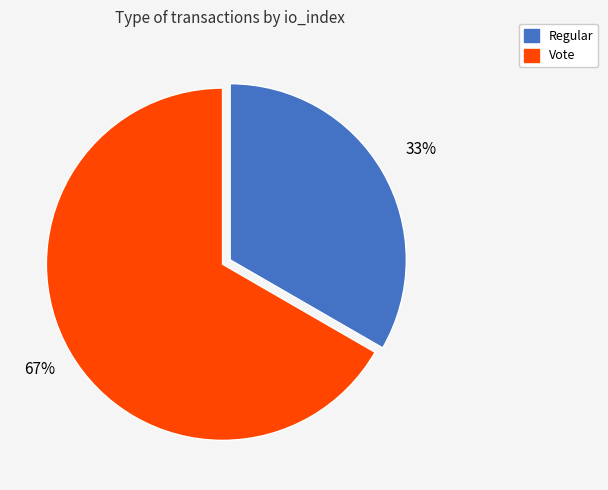

Count the number of slices in the pie.

2